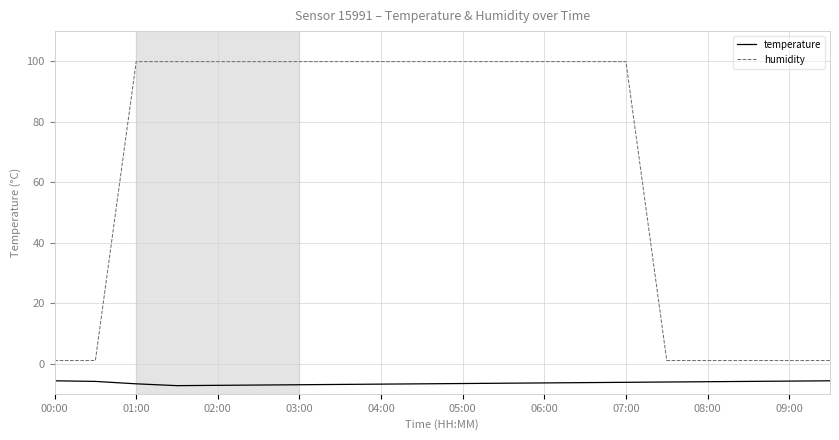

Which series has the widest spread of values?

humidity